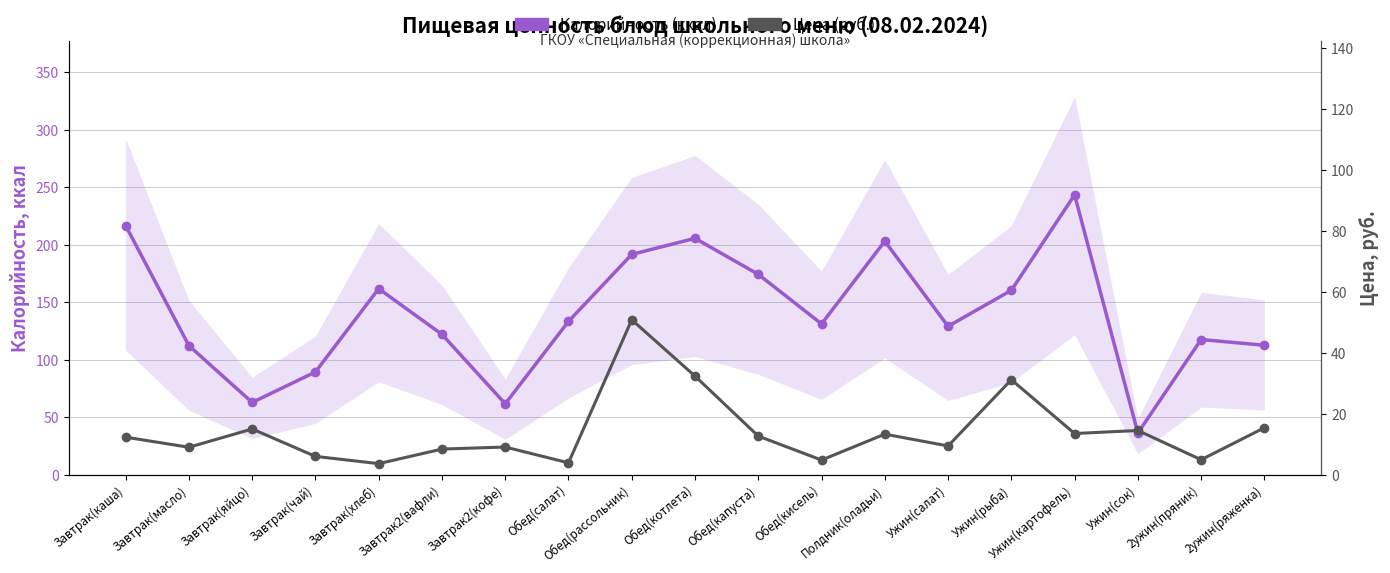

What is the difference between the maximum and minimum values in the Цена (руб.) series?

47.2